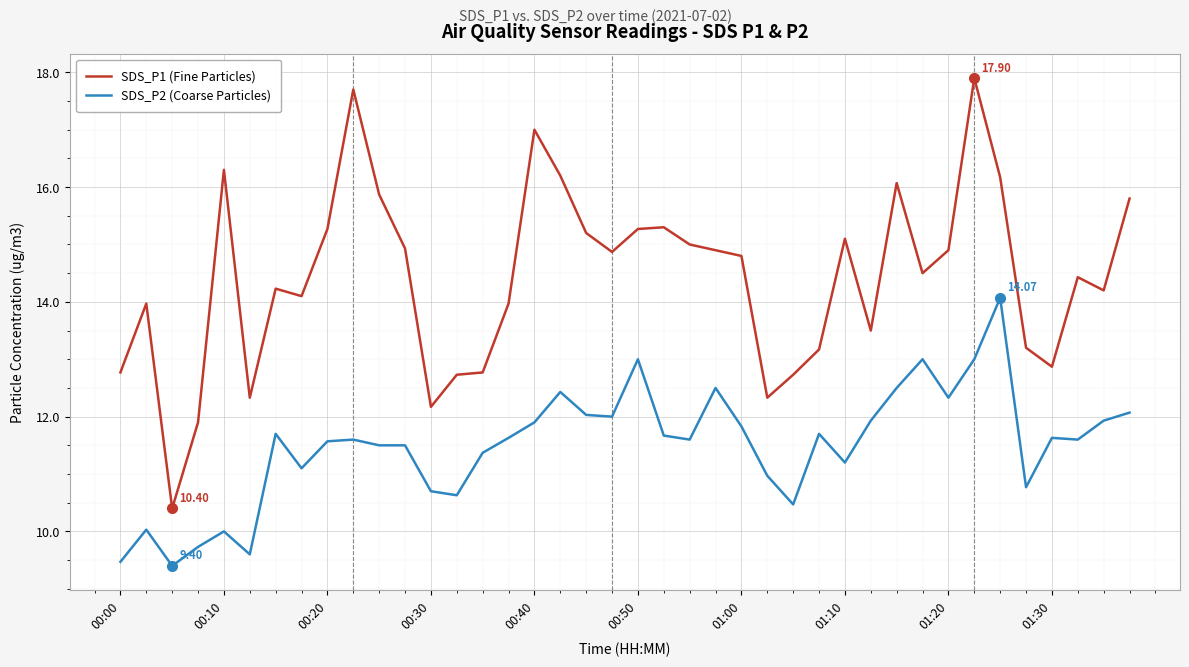

True or false: SDS_P2 (Coarse Particles) and SDS_P1 (Fine Particles) cross at least once.

False